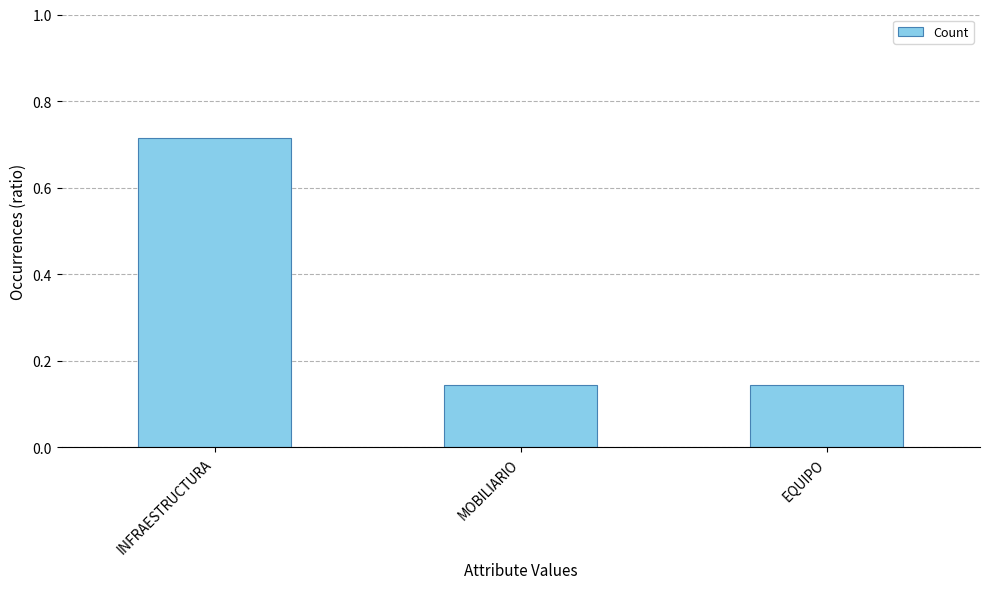

Is it true that the value at EQUIPO is 0.2?

False